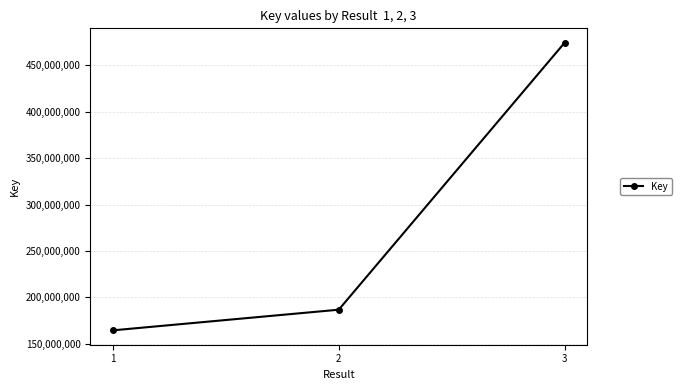

What is the value of the 1st point from the left?

164426658